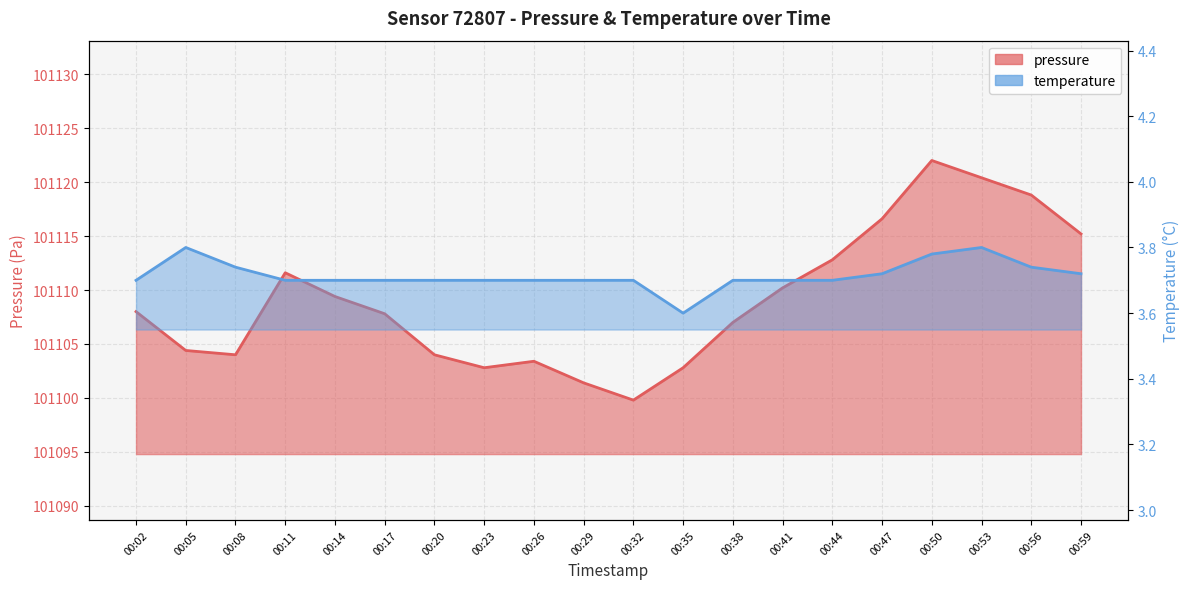

At which category is the sum across all series the highest?

00:50